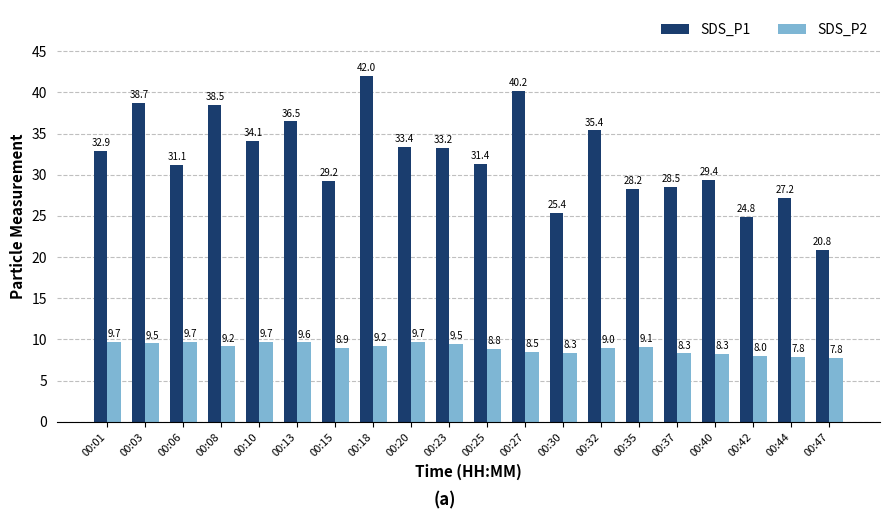

Count the number of data series in this chart.

2